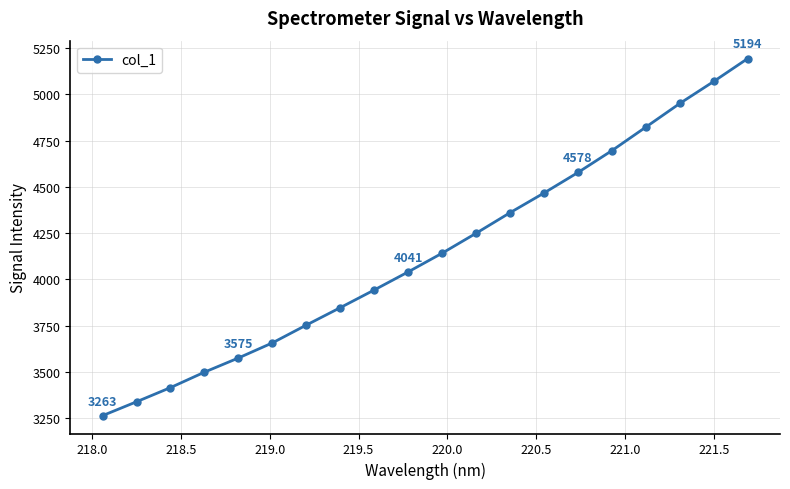

What is the sum of all values?

82864.0